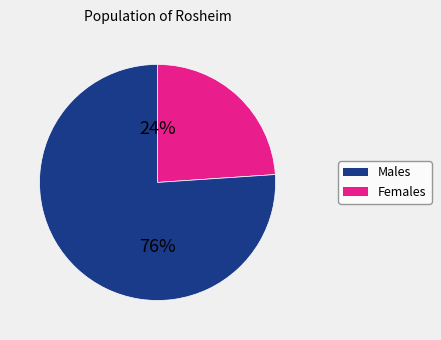

Is there any slice that represents more than half of the pie?

Yes